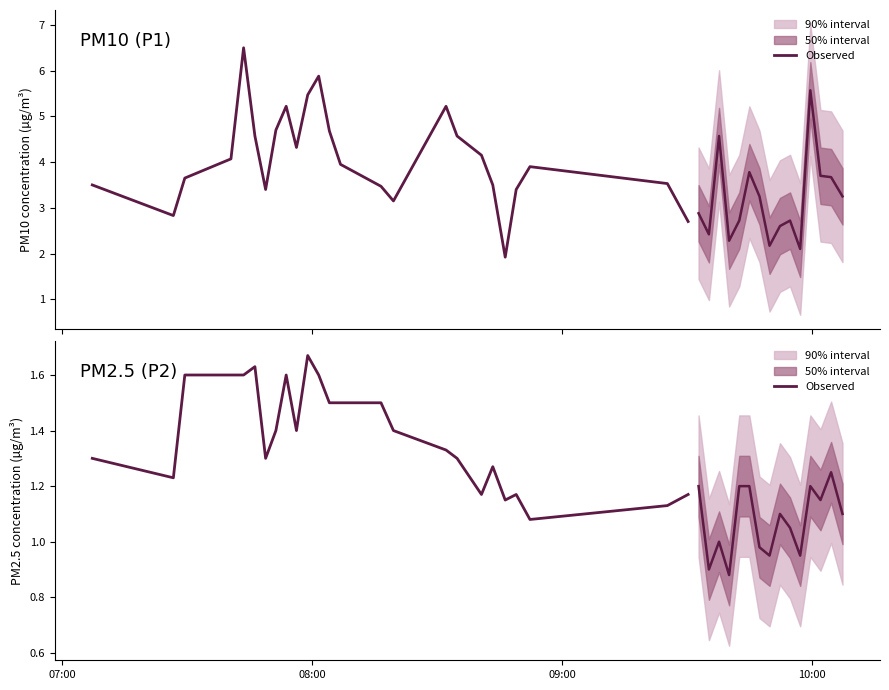

How many values are between 1 and 2?

25